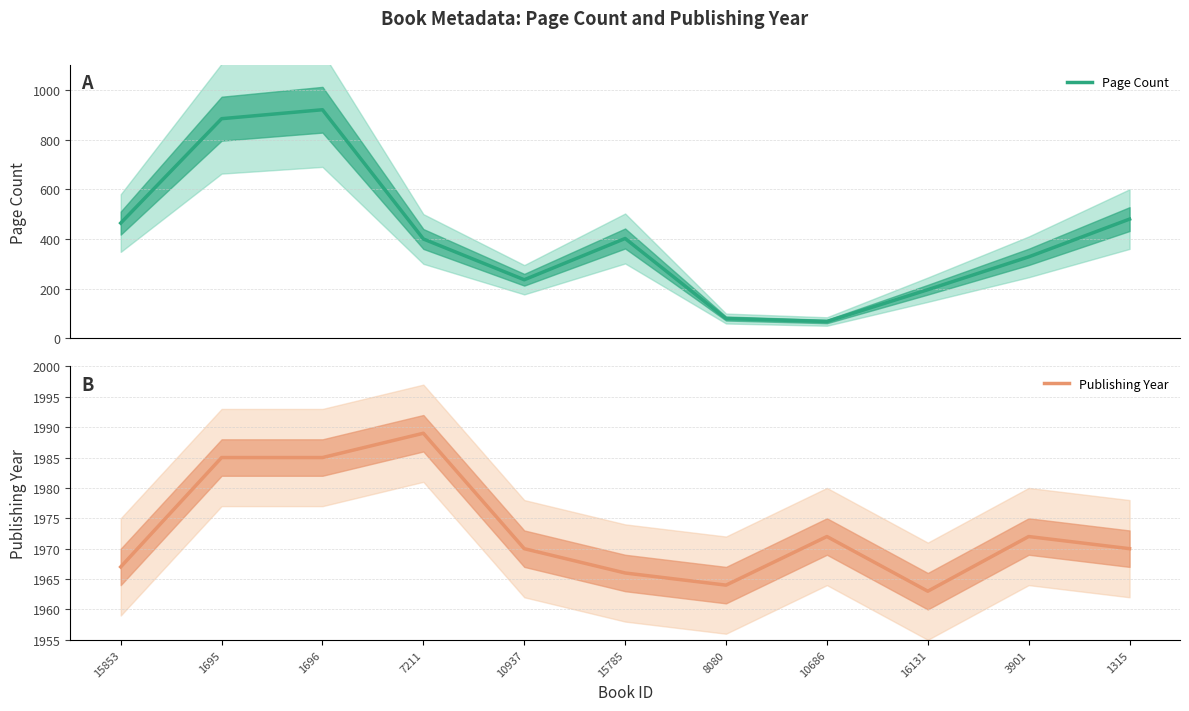

What are all the series names shown in the legend?

Page Count, Publishing Year